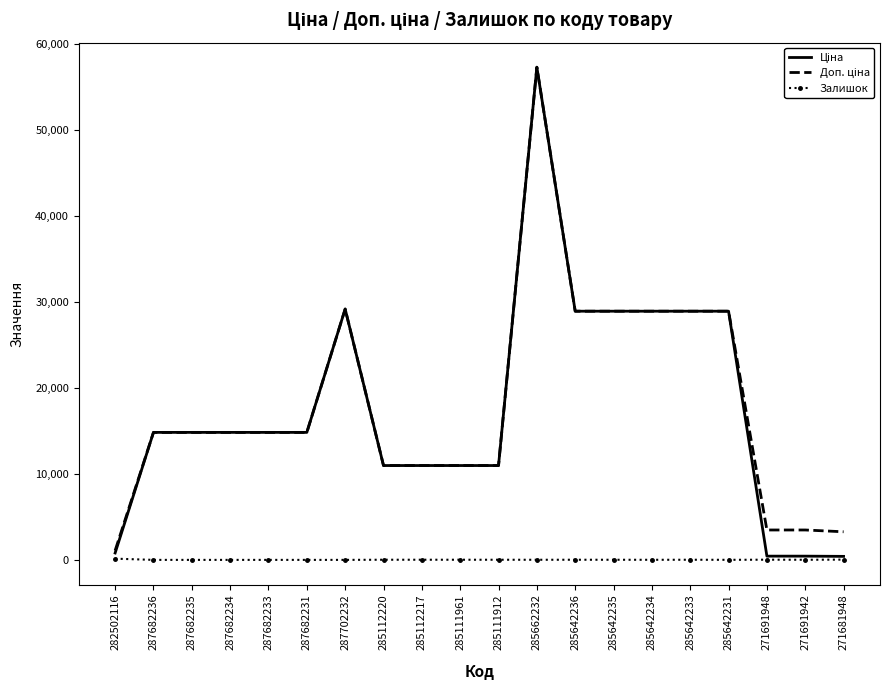

The Залишок series shows 0.0 at 287682234. True or false?

True